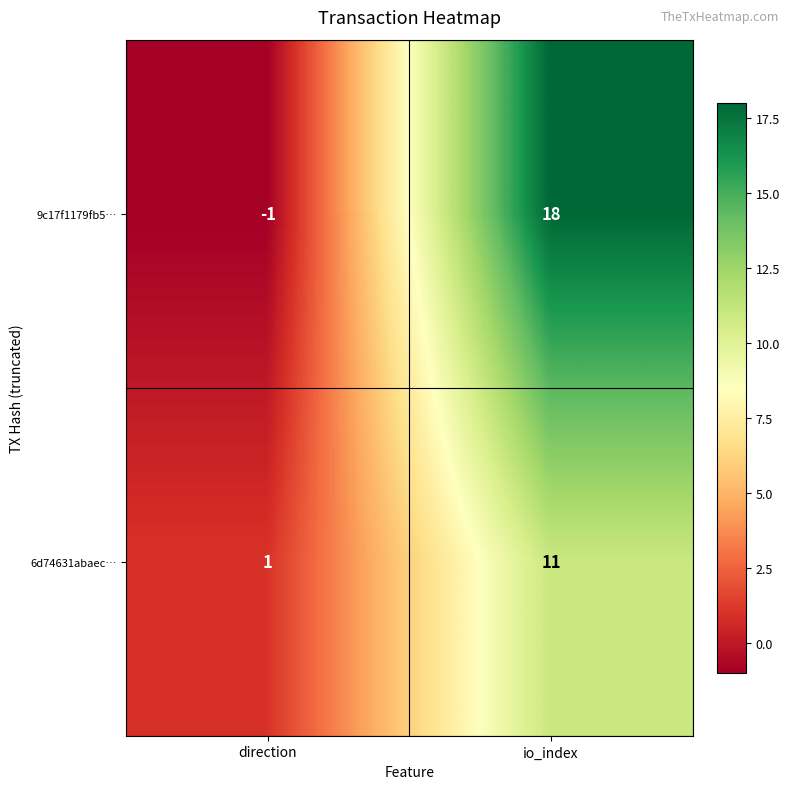

Which label corresponds to the smallest value in the chart?

direction